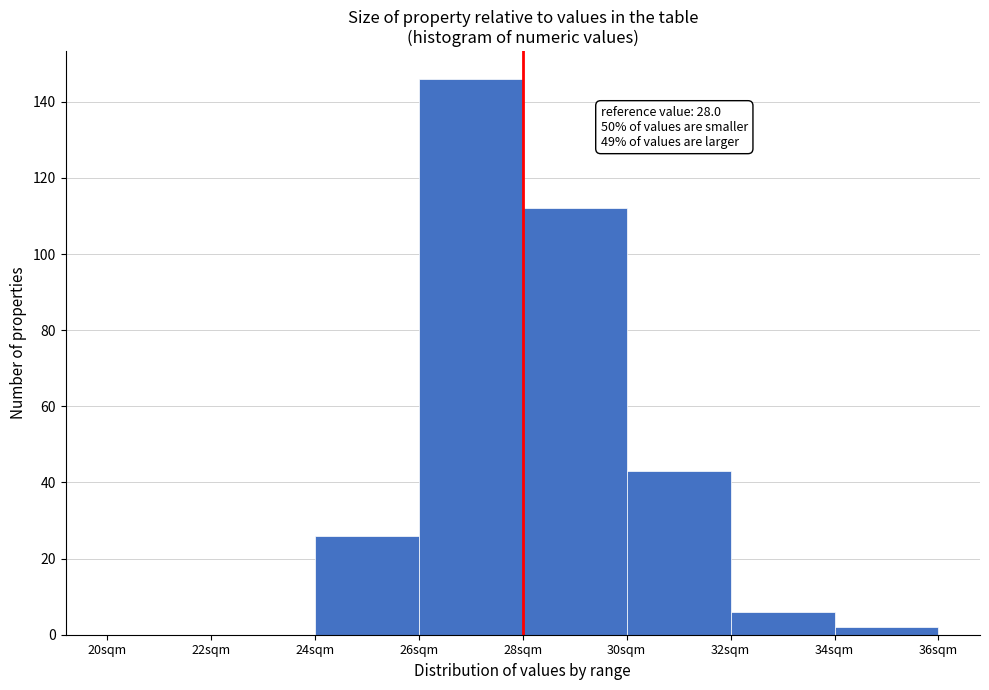

Which range on the x-axis has the tallest bar?

26 to 28